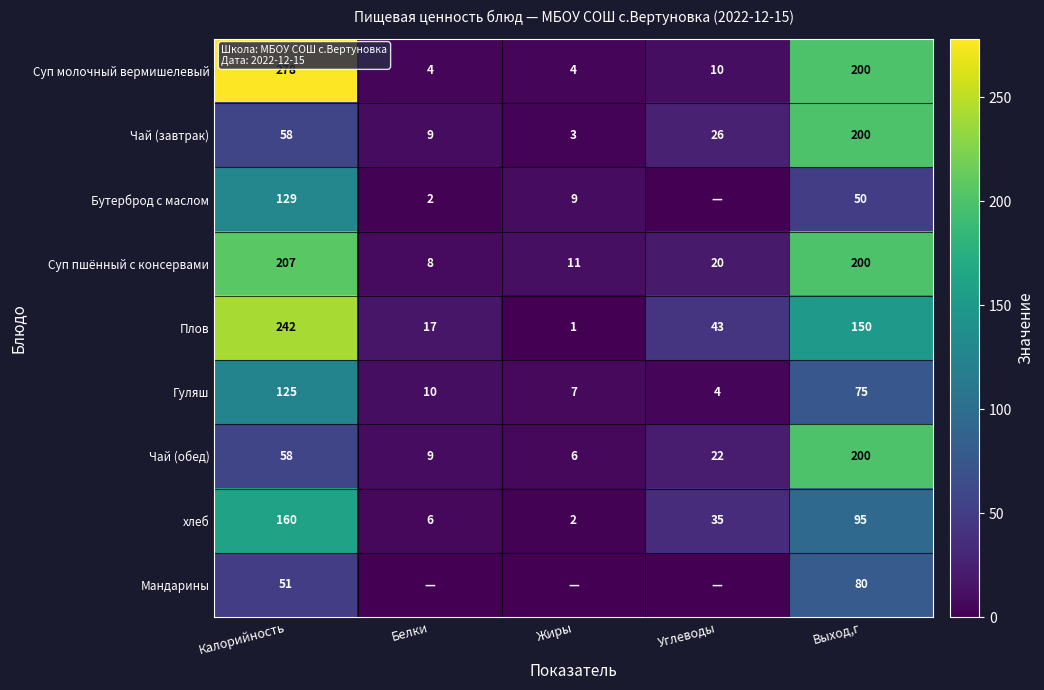

Is the value of Гуляш at Углеводы greater than the value of хлеб at Белки?

No